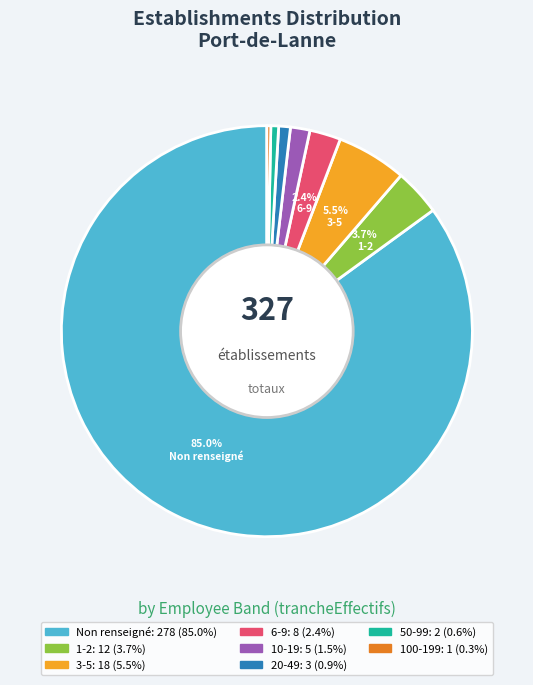

Is there any slice that represents more than half of the pie?

Yes